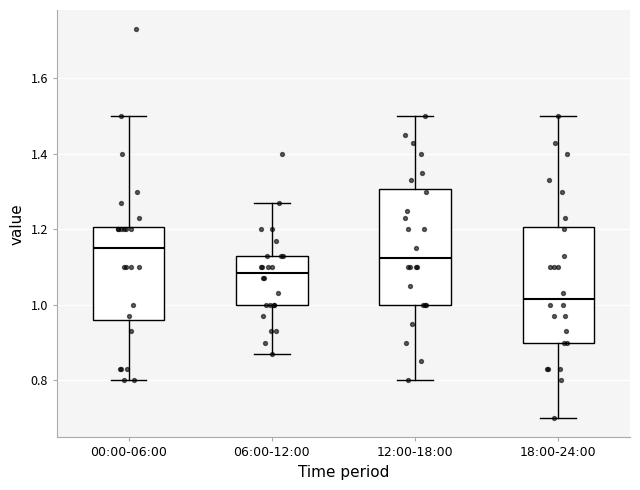

Reading left to right, read every box against the y-axis: the position of its median line, the range the box covers, and the ends of its whiskers. The values are not printed on the chart, so give them approximately, as read against the axis.

00:00-06:00: median 1.16, box 0.96 to 1.20, whiskers 0.80 to 1.50
06:00-12:00: median 1.08, box 1.00 to 1.14, whiskers 0.88 to 1.28
12:00-18:00: median 1.12, box 1.00 to 1.30, whiskers 0.80 to 1.50
18:00-24:00: median 1.02, box 0.90 to 1.20, whiskers 0.70 to 1.50